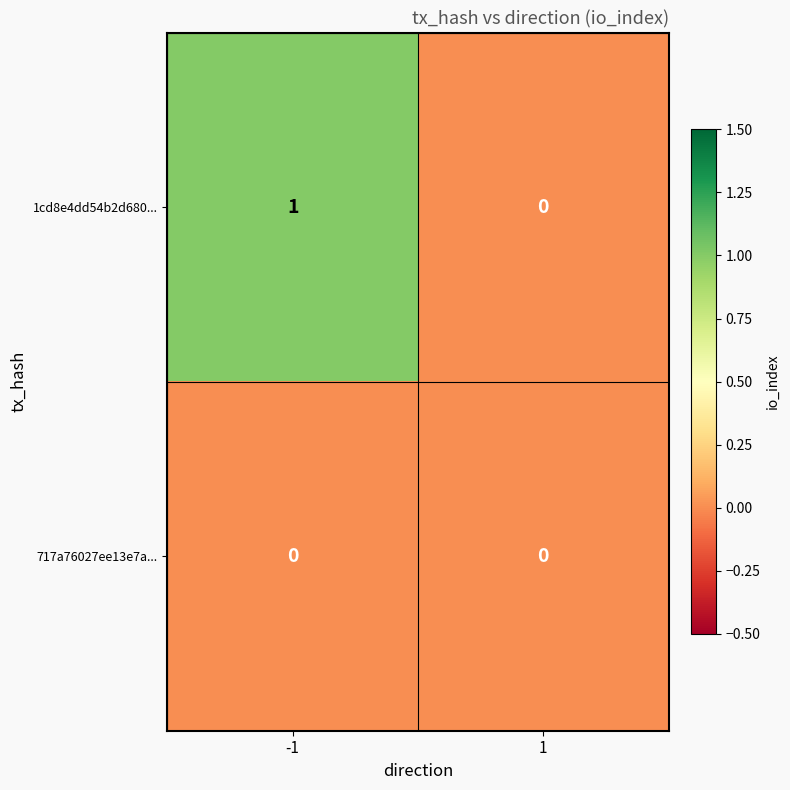

List the series in order of their peak value, lowest first.

717a76027ee13e7a..., 1cd8e4dd54b2d680...